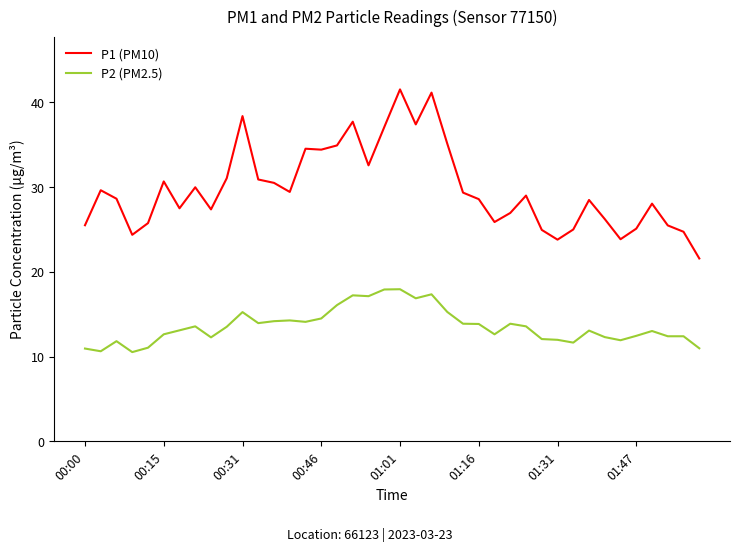

Which series has the largest total across all categories?

P1 (PM10)